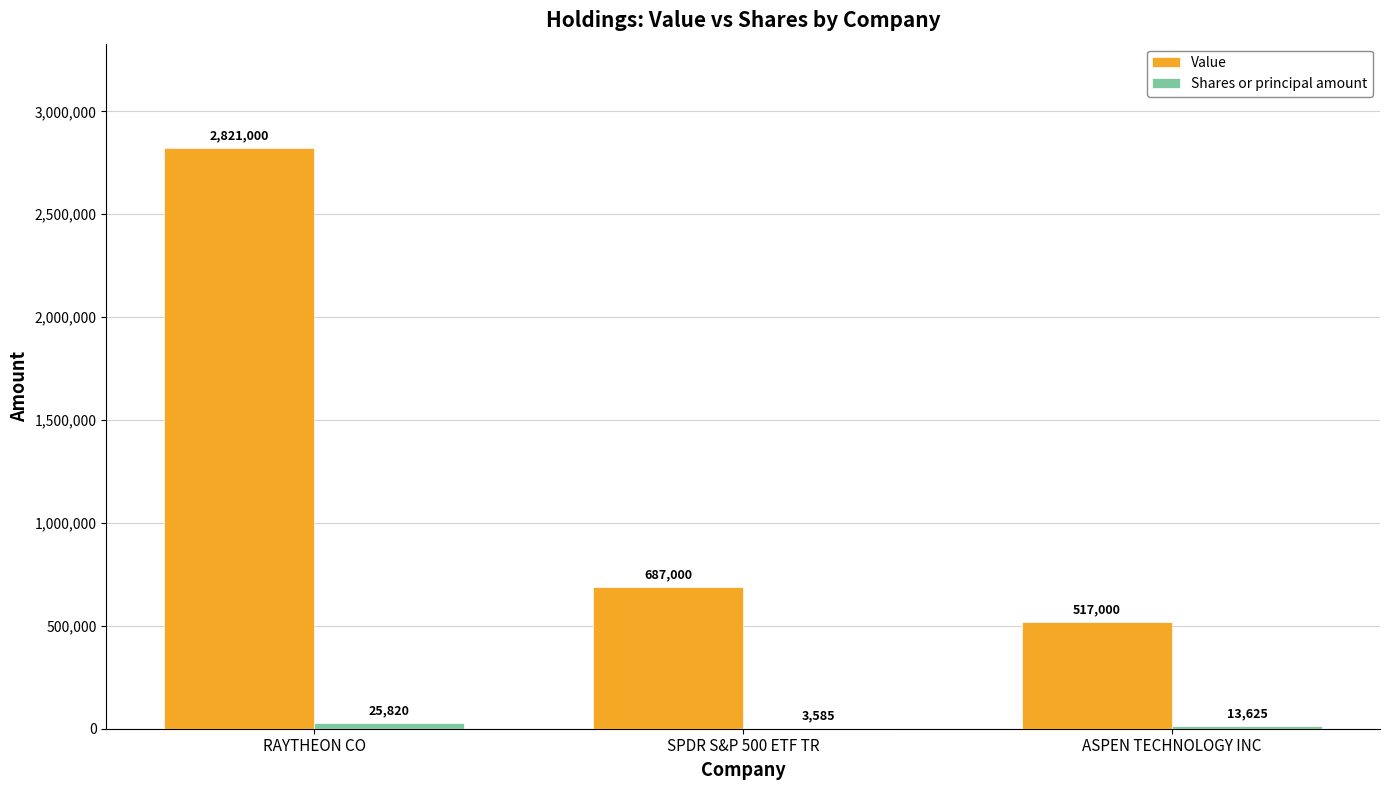

What is the highest value of the Value series?

2821000